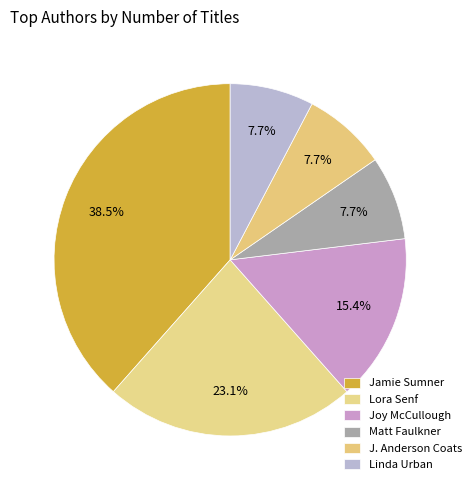

Count the number of slices in the pie.

6